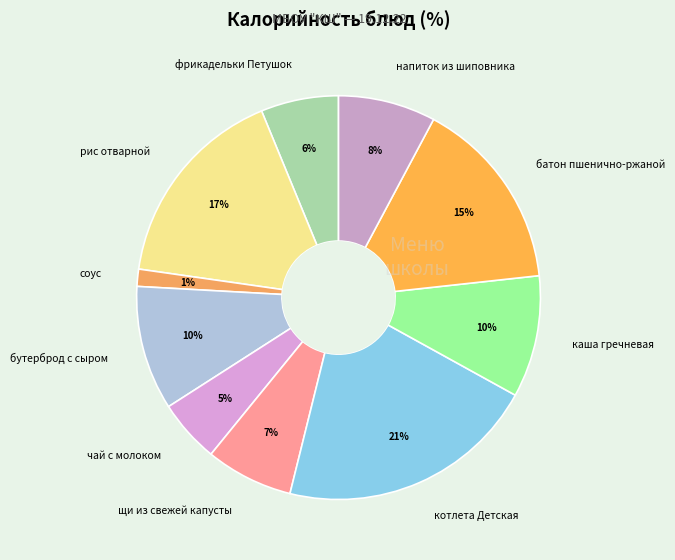

Do чай с молоком and фрикадельки Петушок together represent more than half of the pie?

No